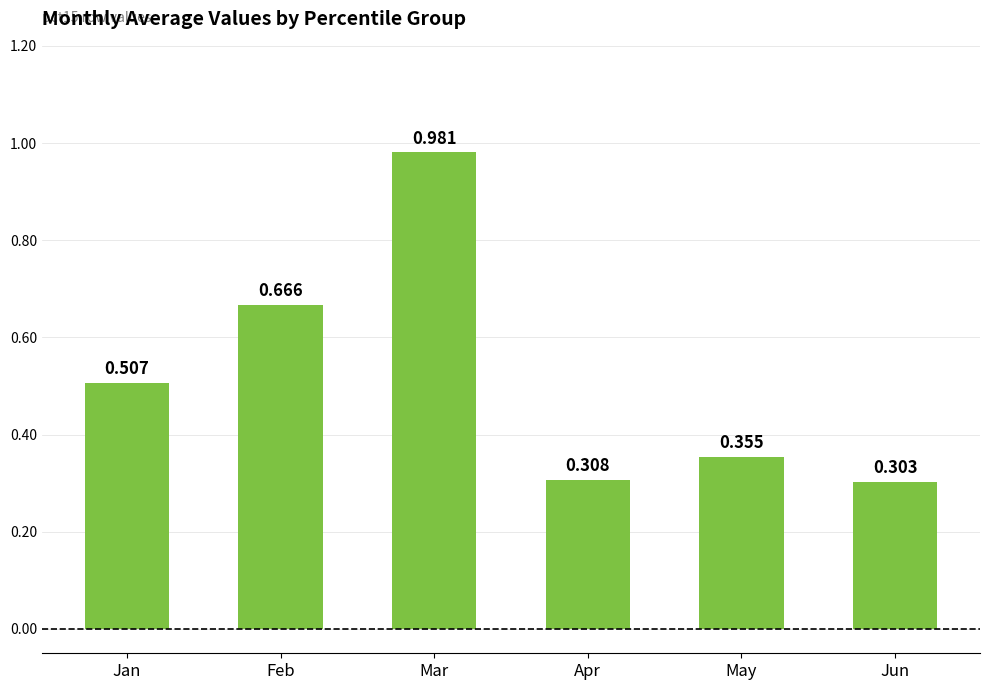

Where is the data nearest to the value 0?

Jun